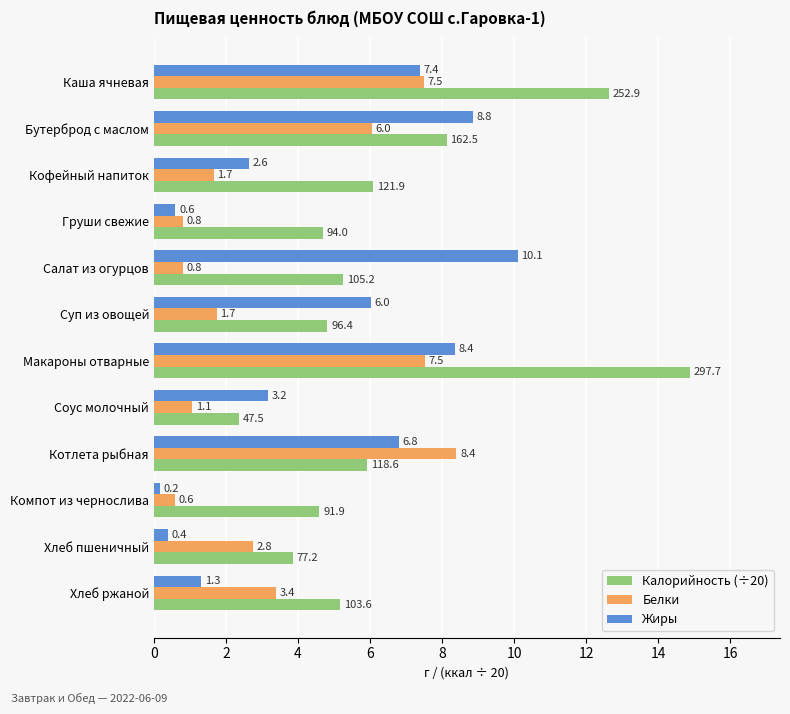

List the series in order of their peak value, lowest first.

Белки, Жиры, Калорийность (÷20)